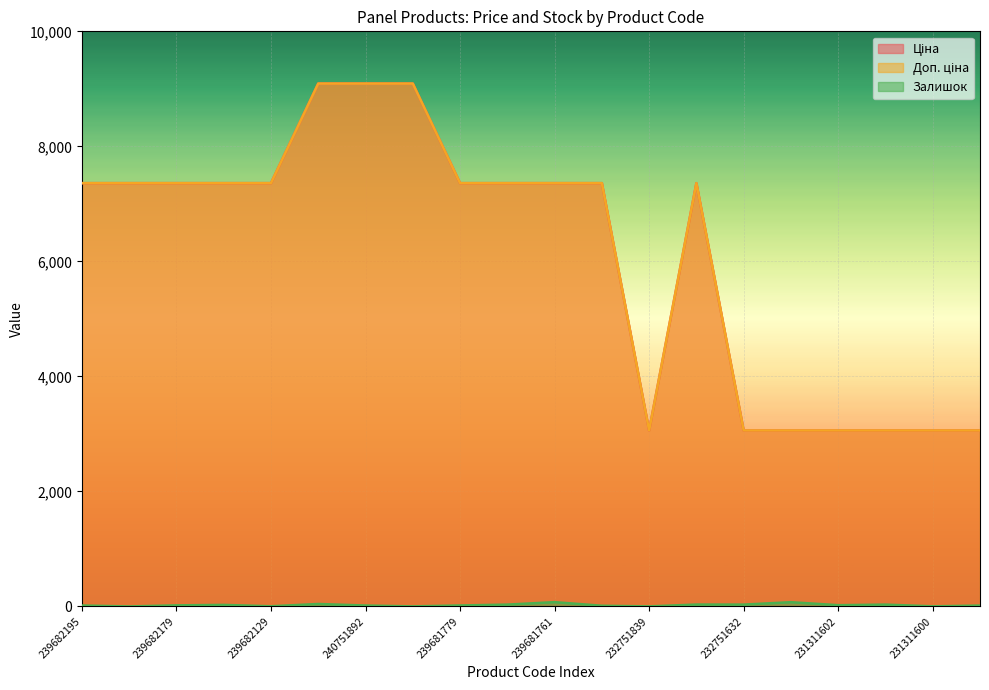

True or false: Залишок has a value of 16.7 at 239681760.

False